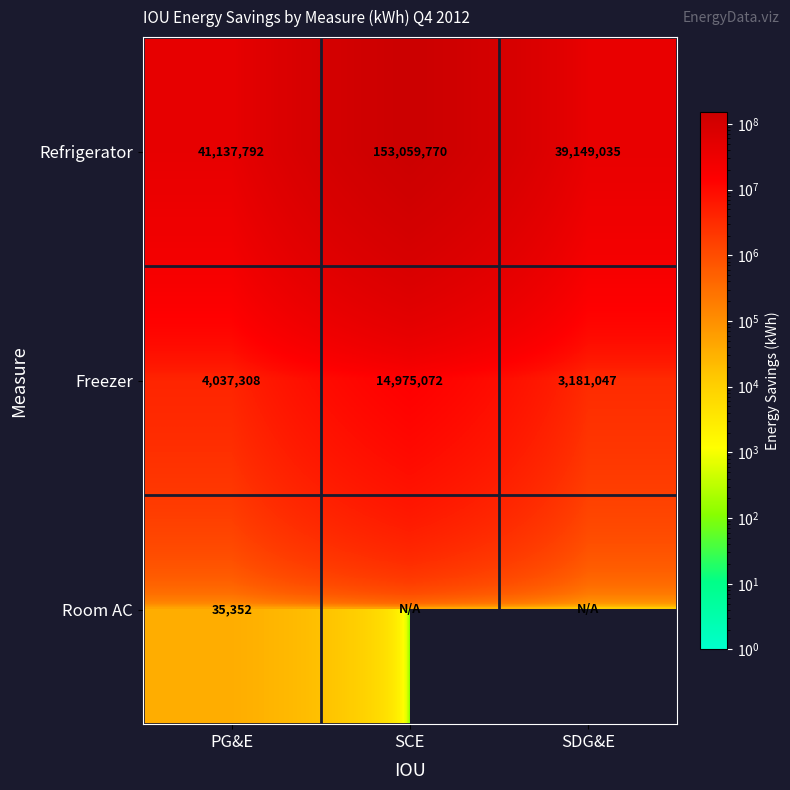

What is the total value across all series at PG&E?

45210452